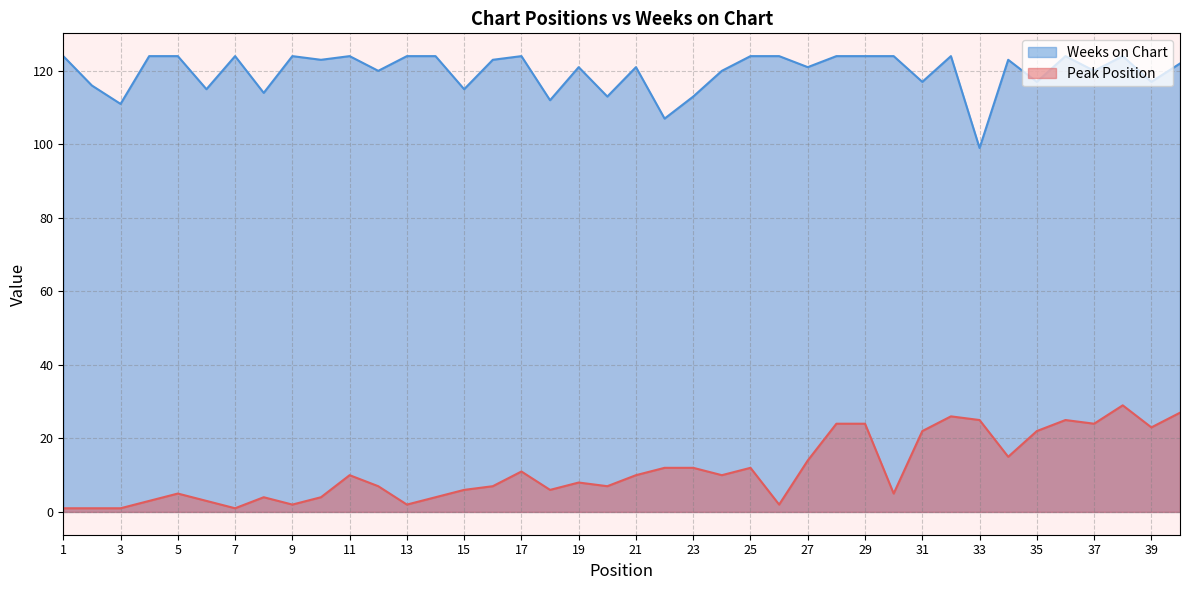

What is the sum of all Peak Position values?

456